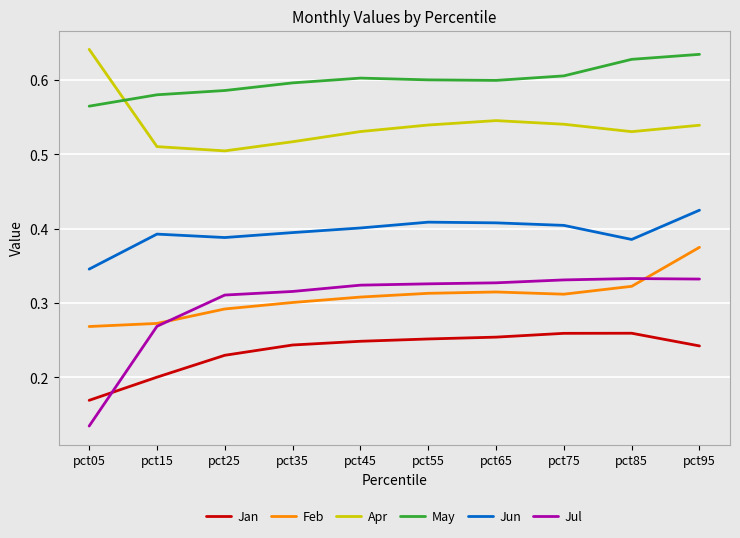

At which category does the chart reach its minimum across all series?

pct05